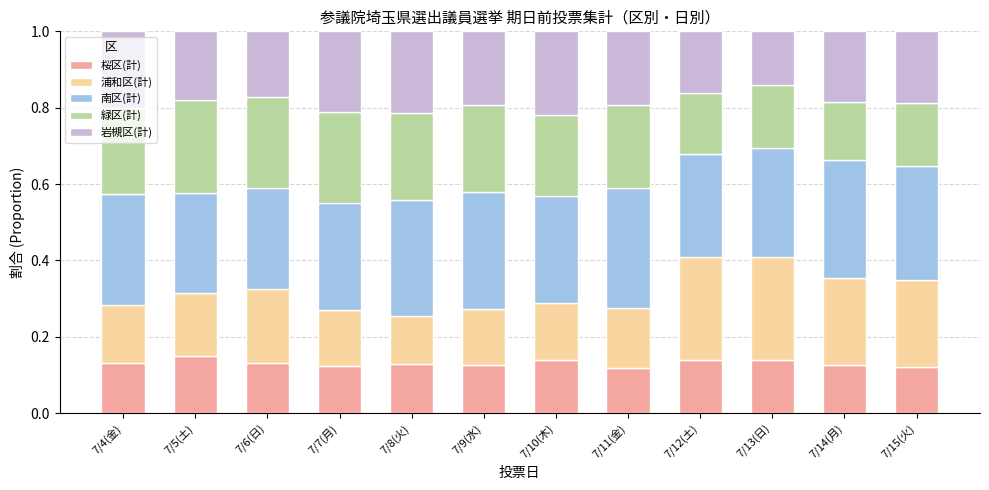

The 桜区(計) series shows 0.0 at 7/15(火). True or false?

False